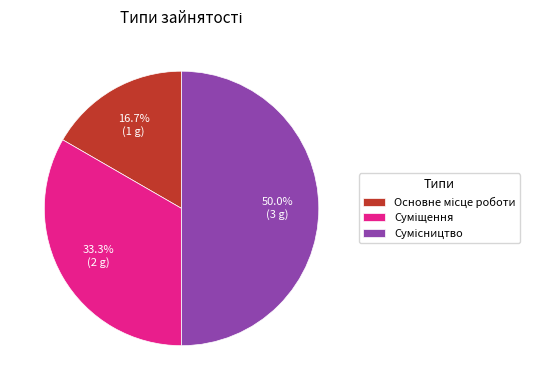

Count the number of slices in the pie.

3